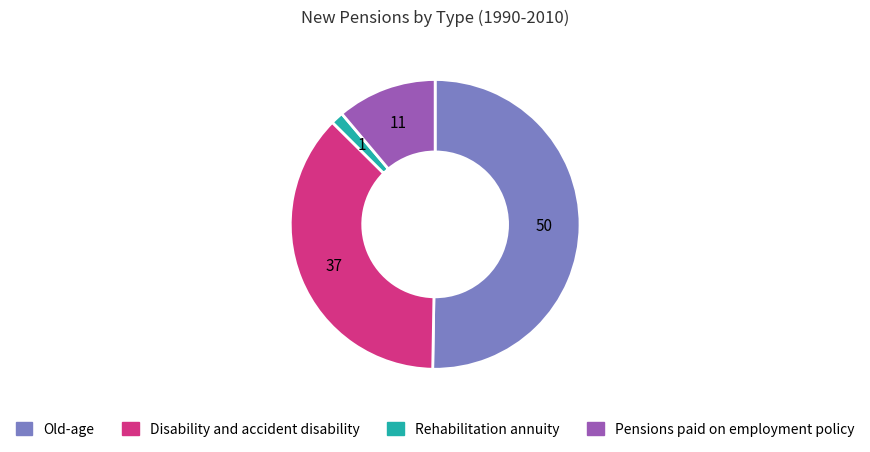

What is the ratio of the value at Pensions paid on employment policy to the value at Rehabilitation annuity?

7.9